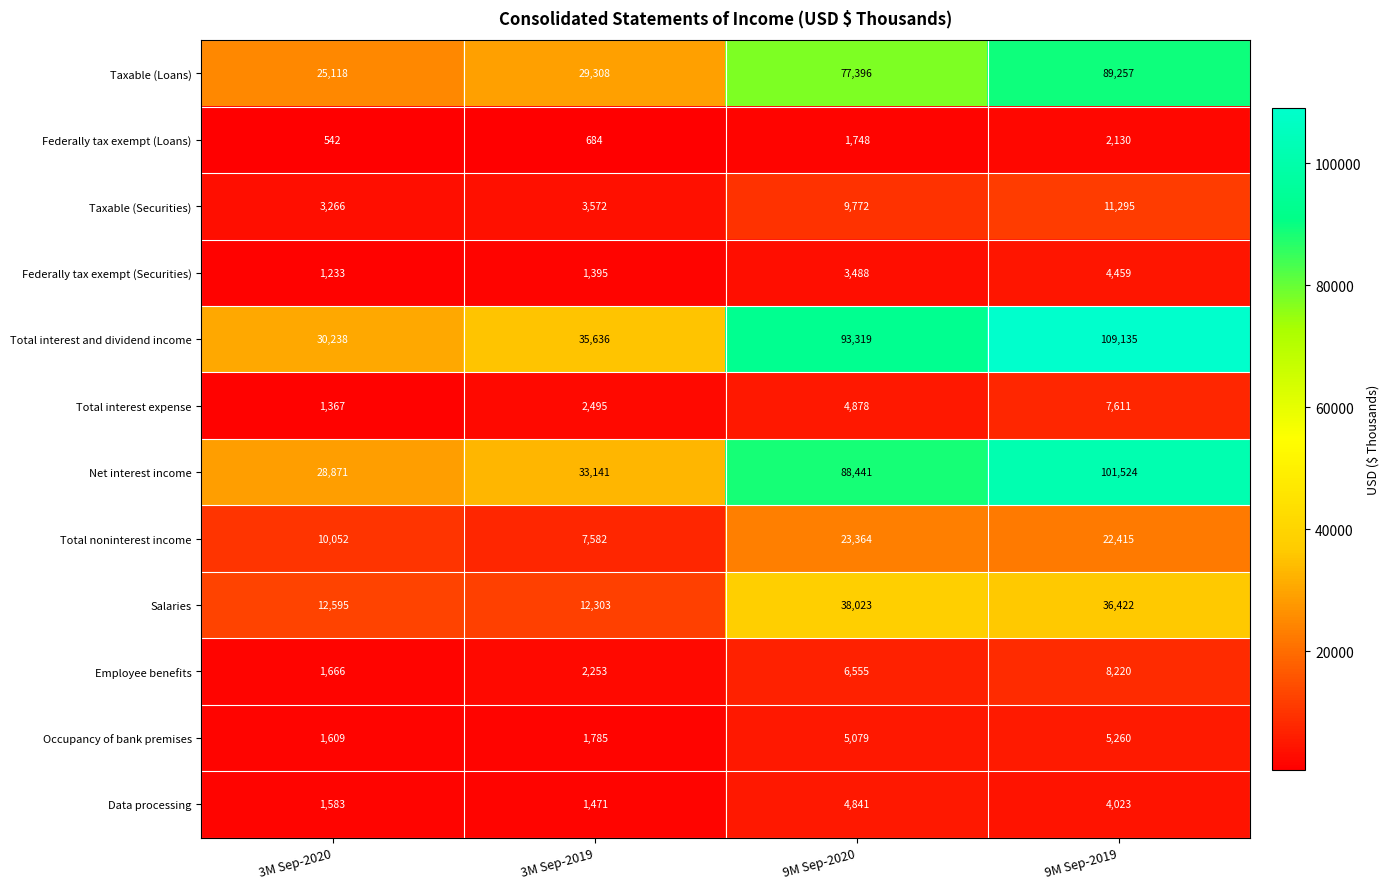

Is it true that Total interest and dividend income equals 154363 at 9M Sep-2020?

False